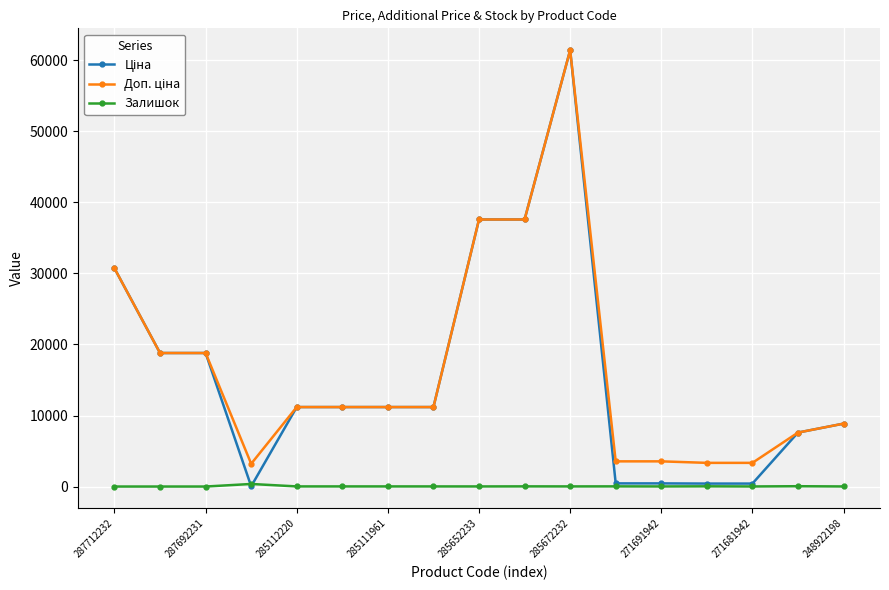

Is this an area chart (filled region under the line)?

No